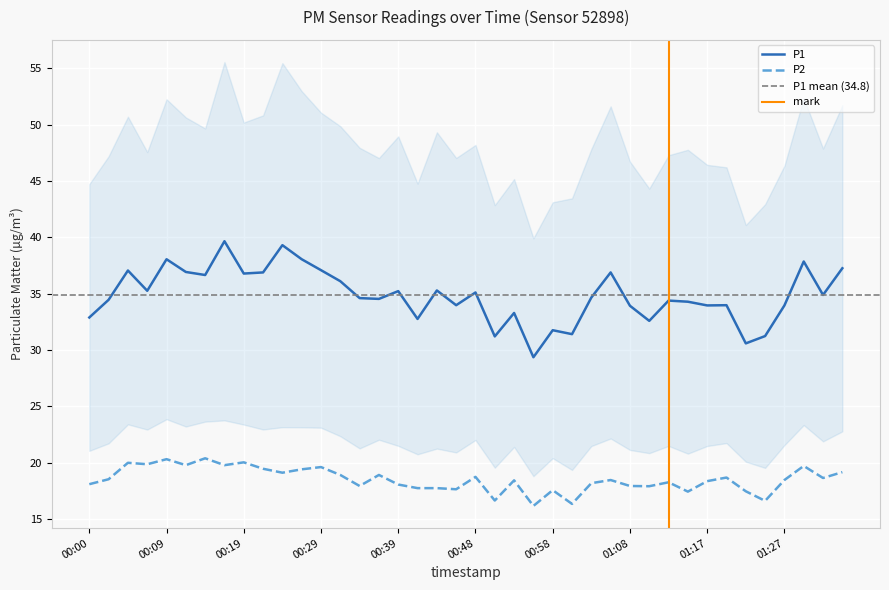

Rank the series at 01:32 from lowest to highest value.

P2, P1